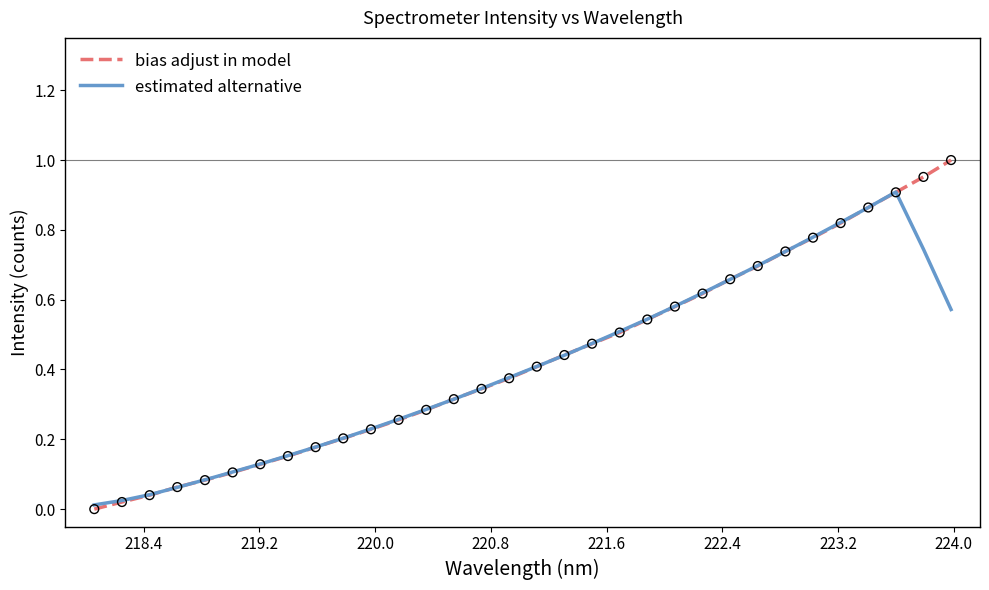

Which series has the largest range (max minus min)?

bias adjust in model